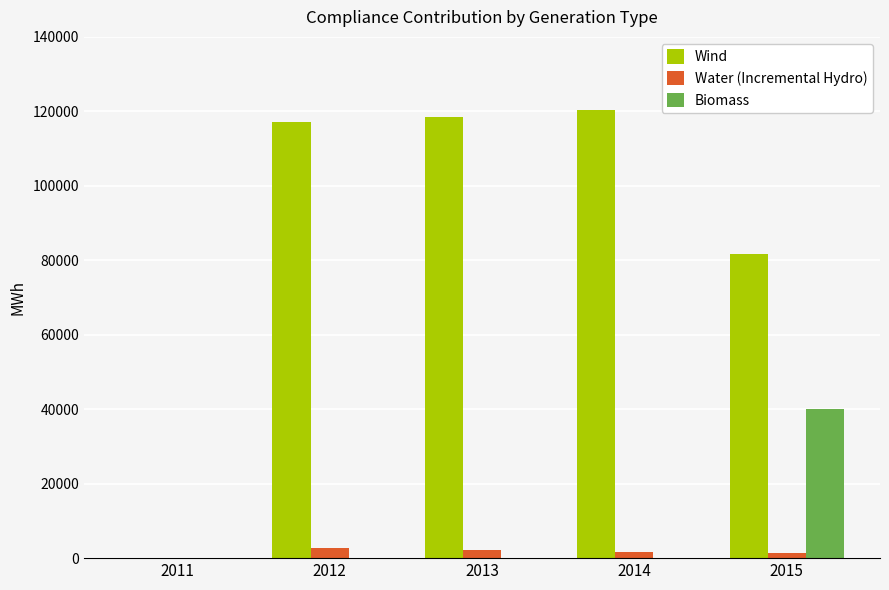

What is the highest value of the Wind series?

120300